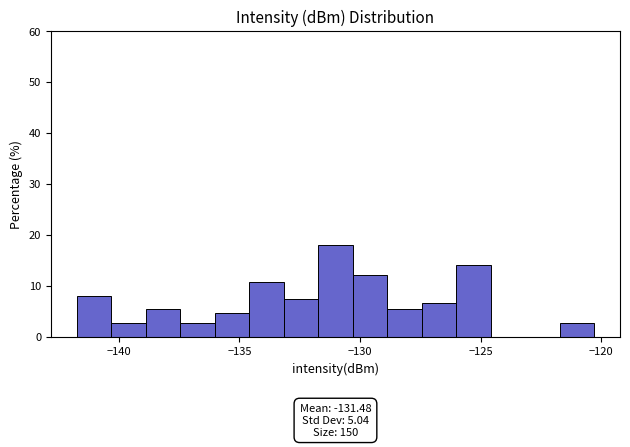

Around what value on the x-axis is the tallest bar? Give the approximate position of its centre, as read against the axis.

-131.0